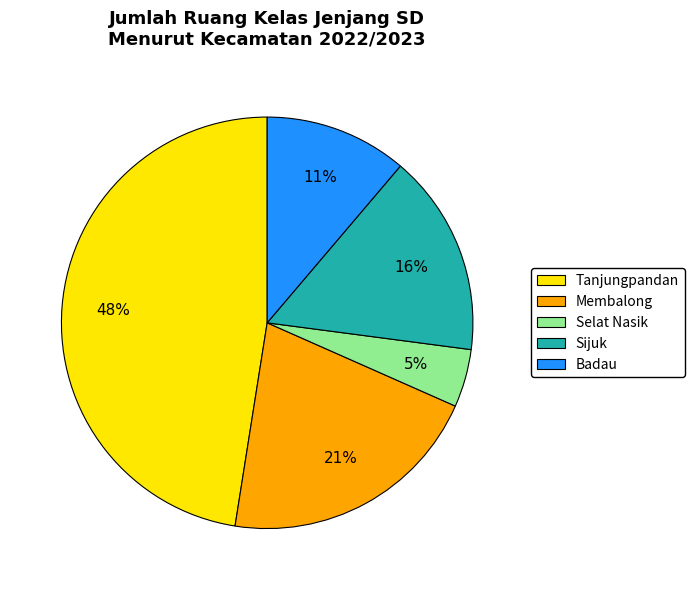

To the nearest percent, what percentage of the pie is Membalong?

21%